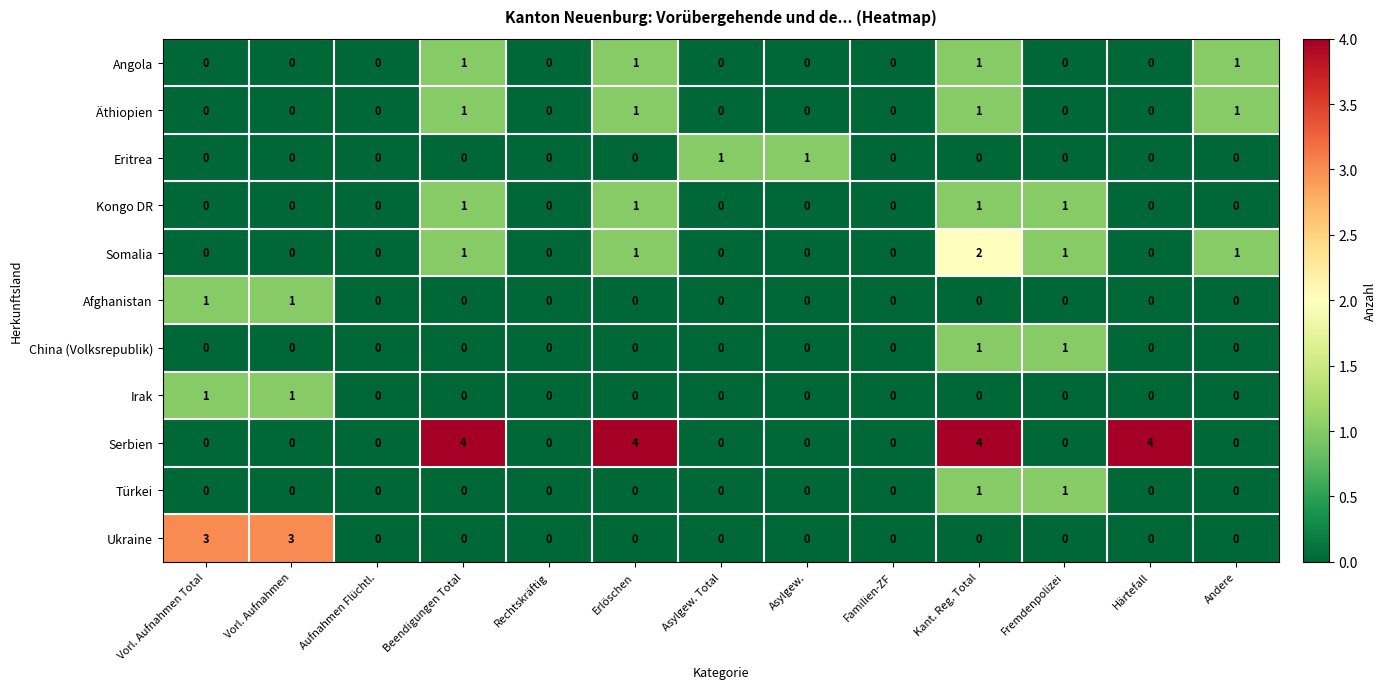

Count the Irak values in the range 0 to 1.

13